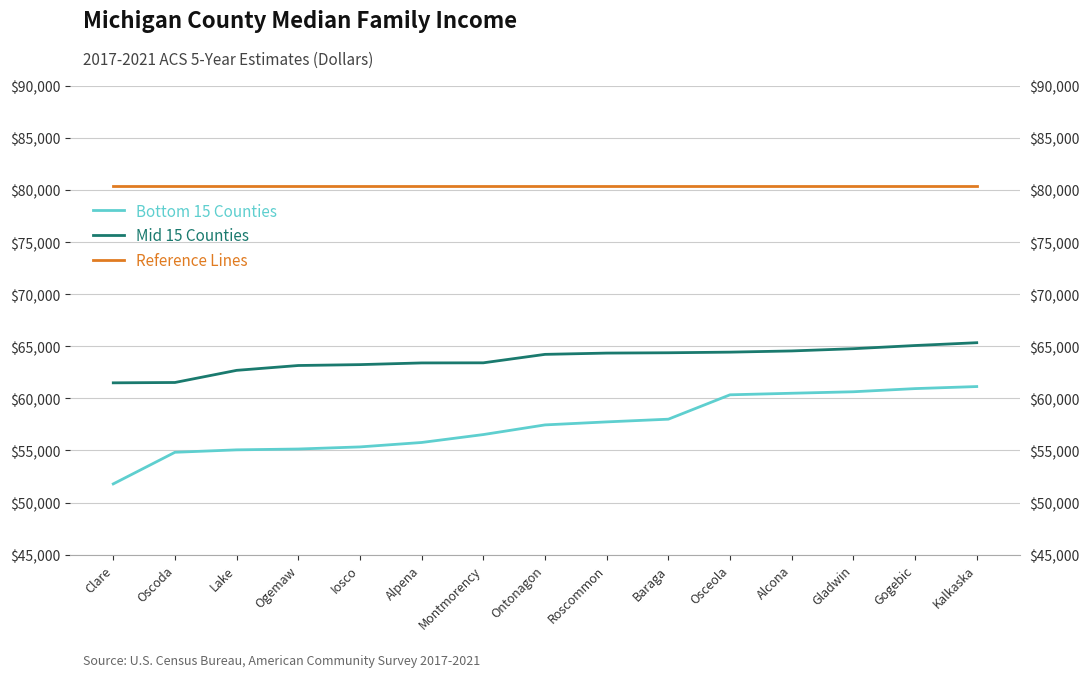

What is the value of the Mid 15 Counties point at the 14th from the left?

65070